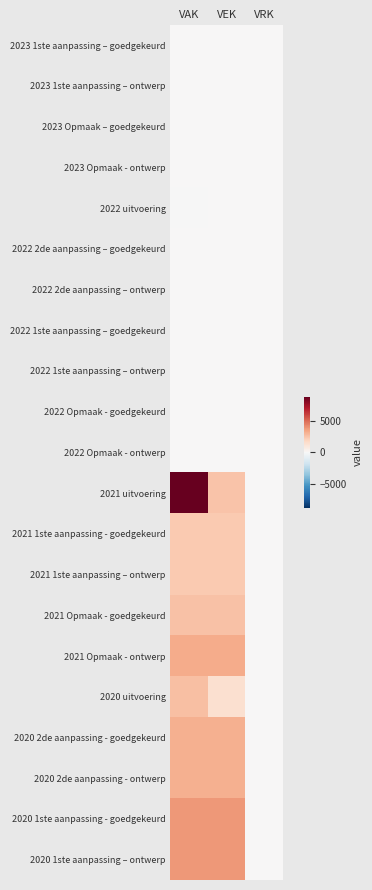

Which series changed the most between VAK and VEK?

2021 uitvoering